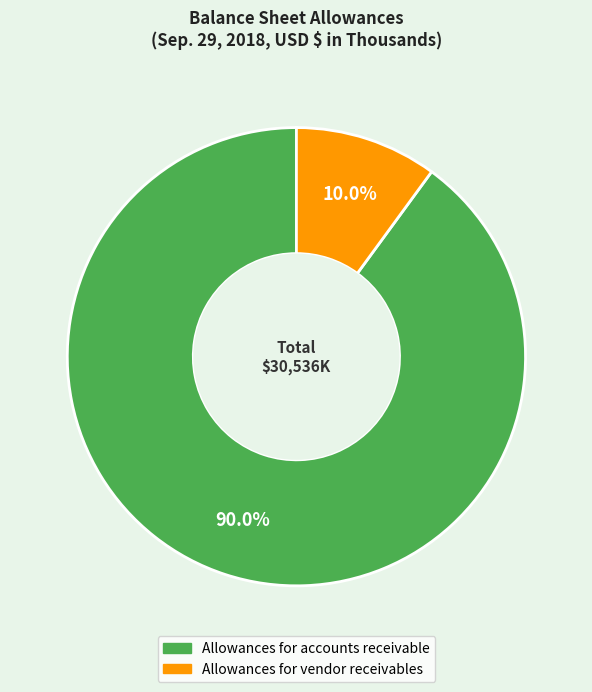

Count the number of slices in the pie.

2